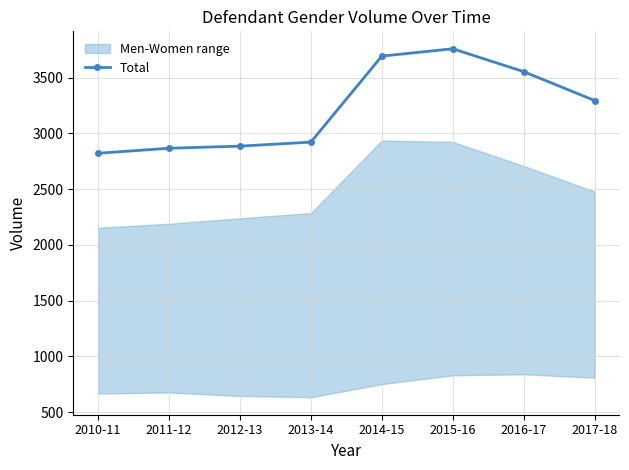

The chart shows a value of 2886 at 2012-13. True or false?

True